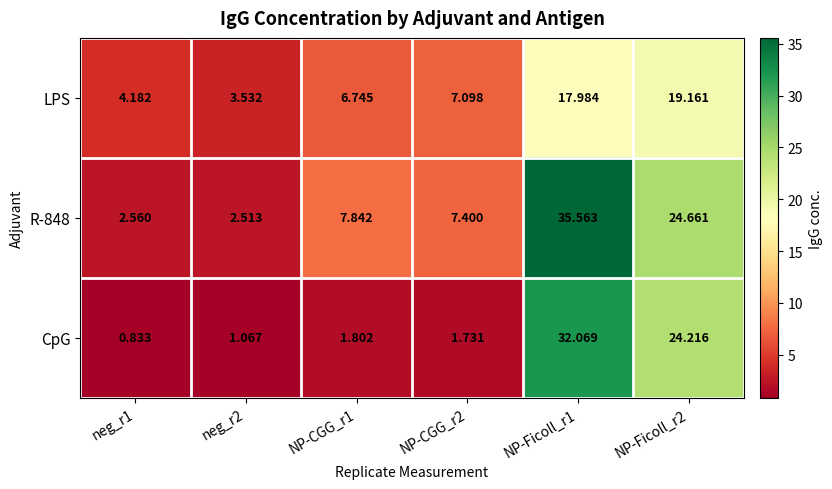

At which category is the sum across all series the highest?

NP-Ficoll_r1